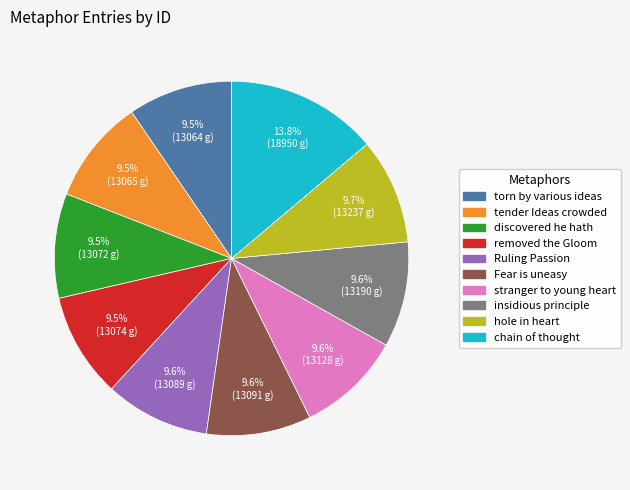

What is the ratio of the value at chain of thought to the value at Fear is uneasy?

1.4